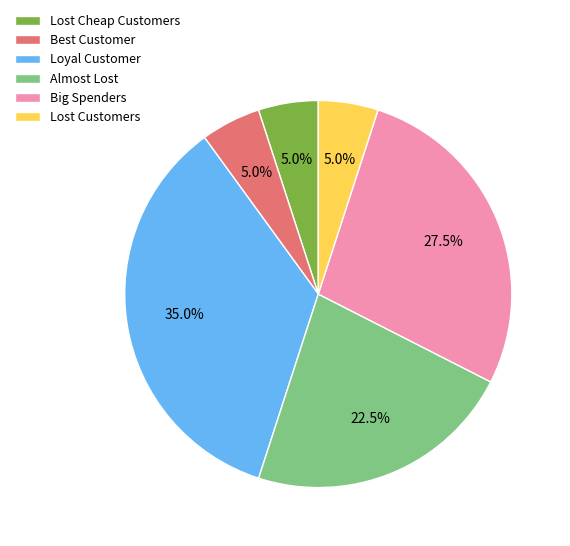

Which slice is the largest?

Loyal Customer